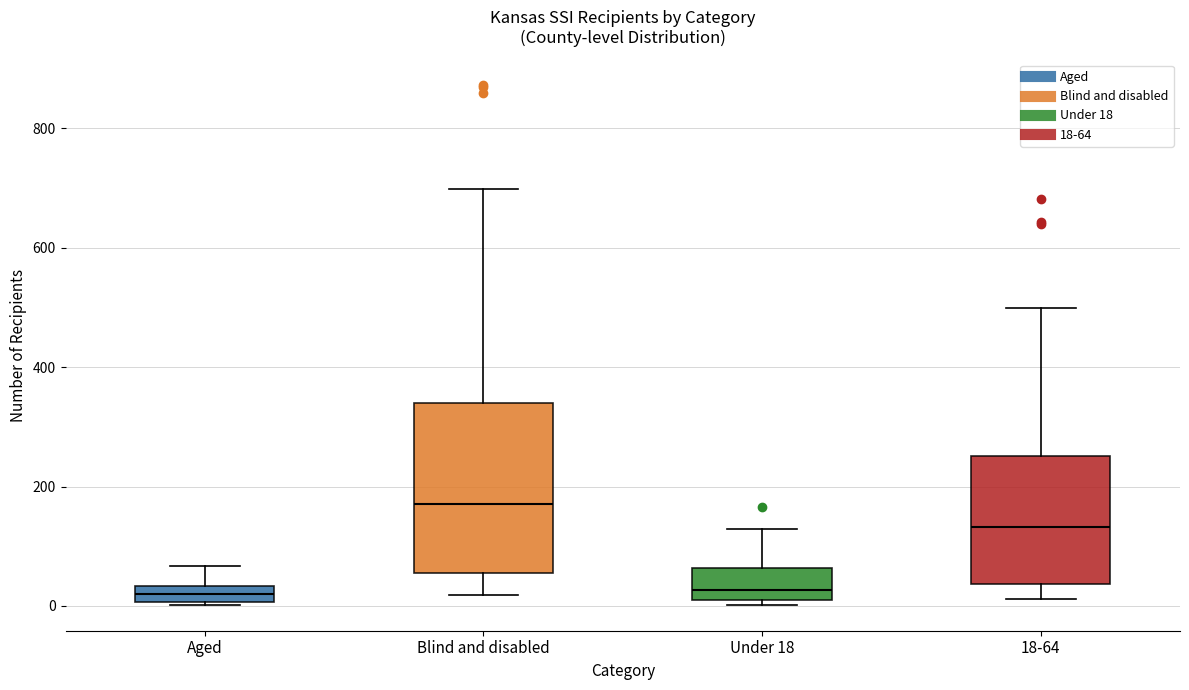

Which box is the tallest, from its lower edge to its upper edge?

Blind and disabled